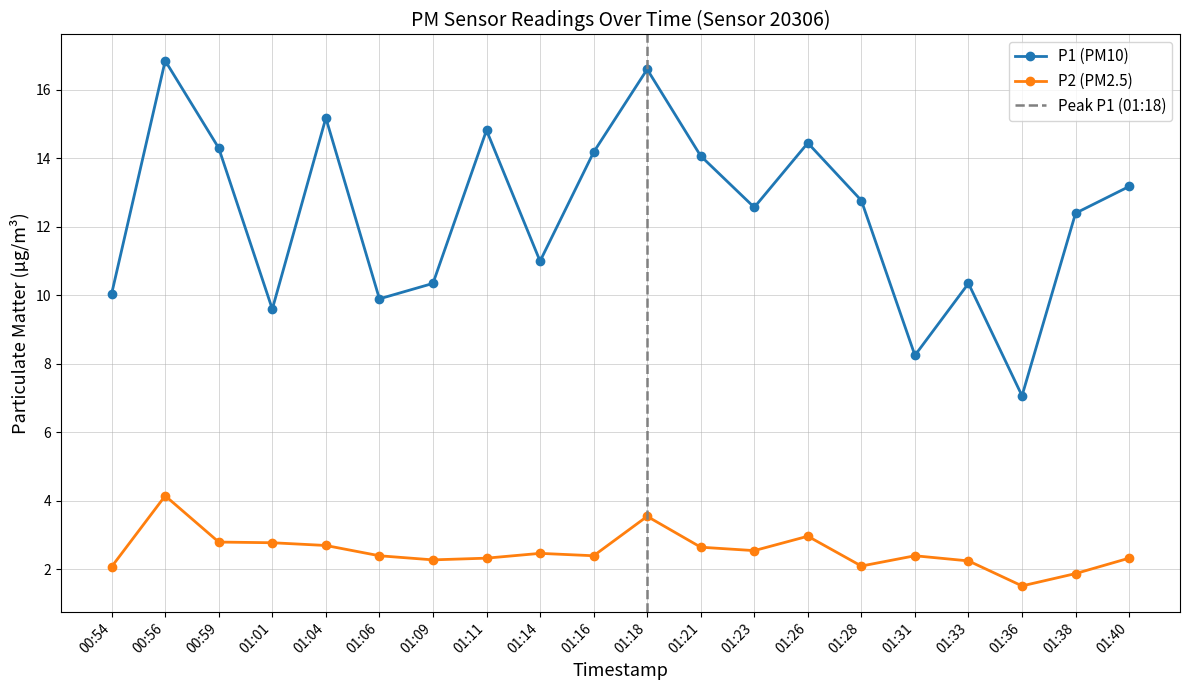

Which label corresponds to the smallest value in the chart?

01:36